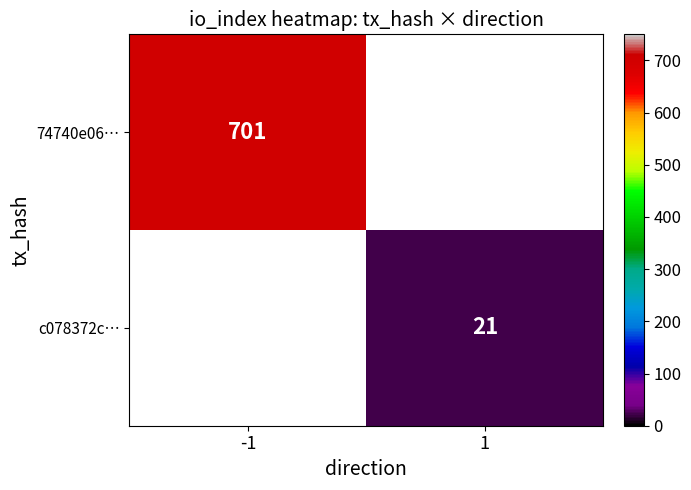

The value of c078372c… at 1 is 21. True or false?

True